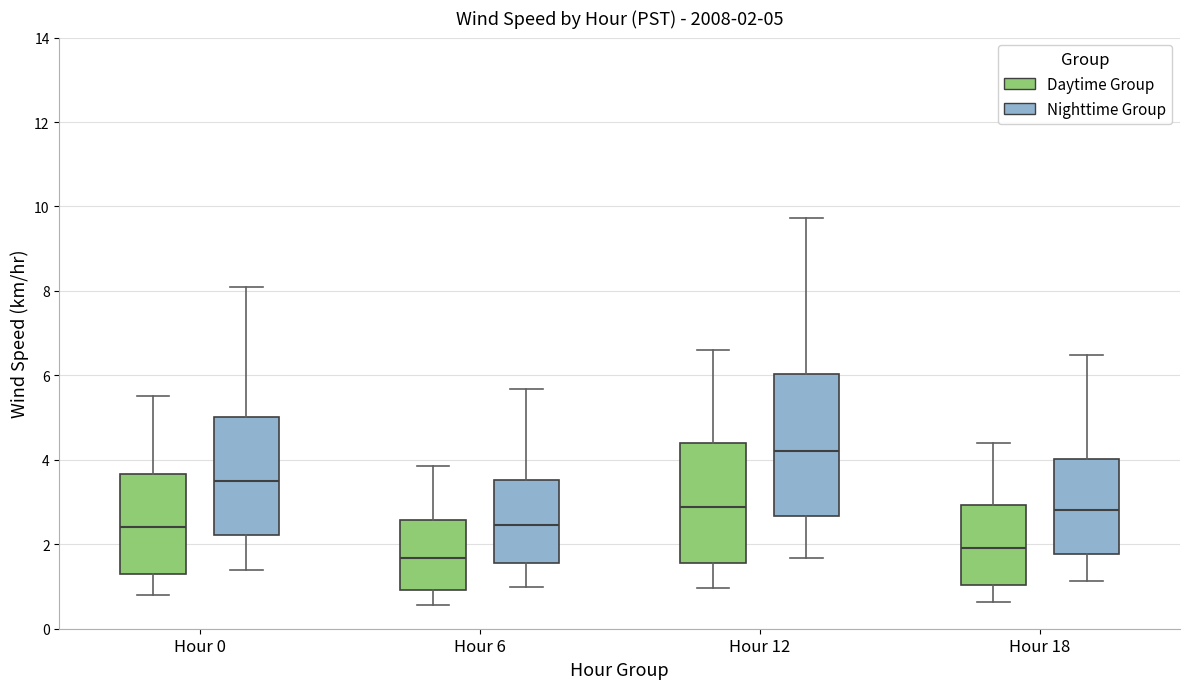

Comparing the boxes themselves (not the whiskers), which one is the tallest?

Hour 12 (Nighttime Group)